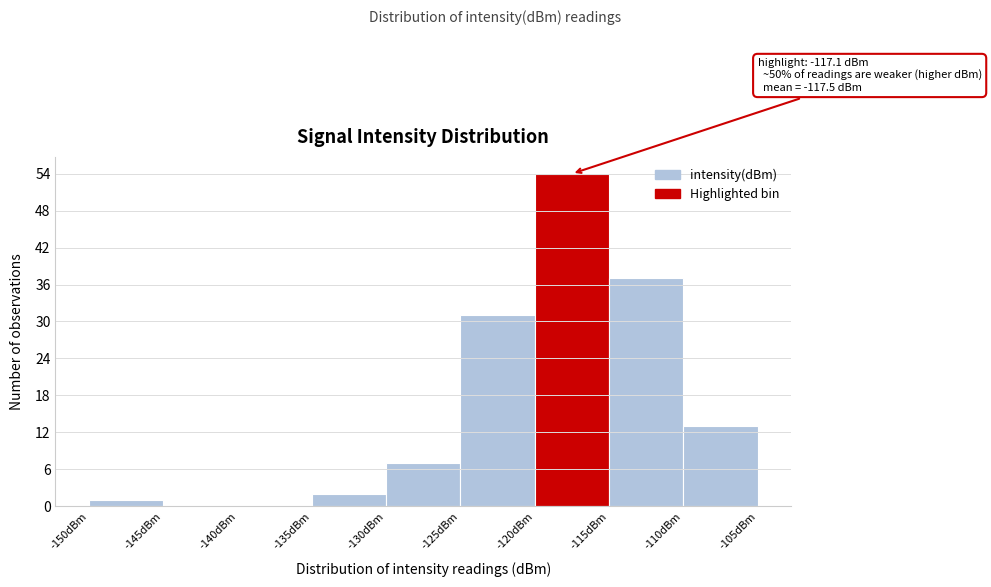

Which range on the x-axis has the tallest bar?

-120 to -115